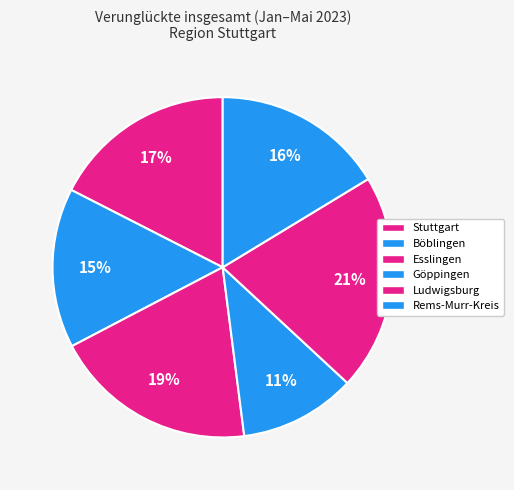

What is the total percentage of Göppingen and Böblingen?

26.3%